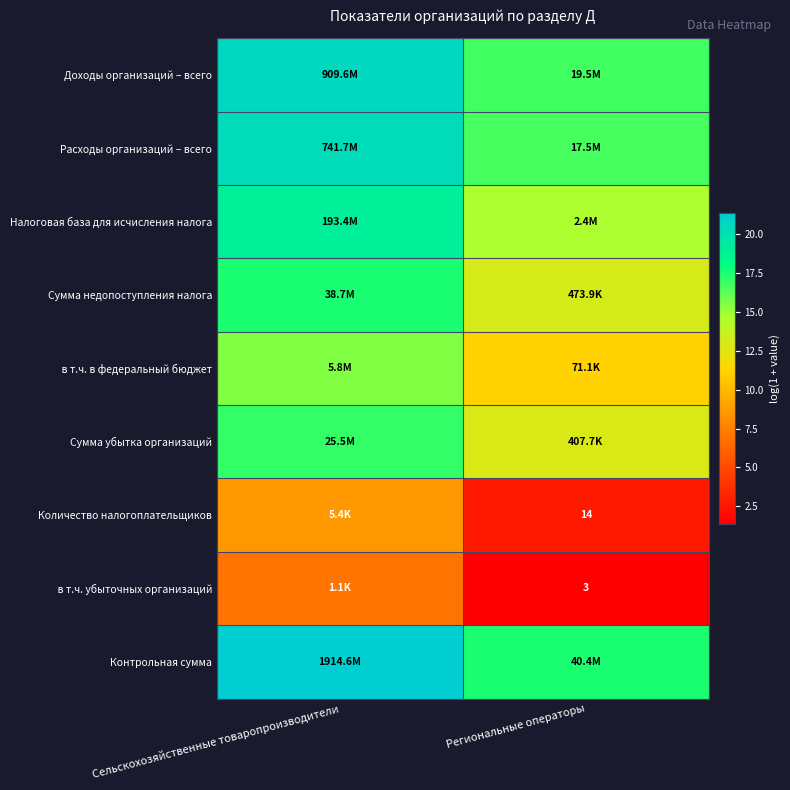

At how many categories does at least one series exceed 6?

2